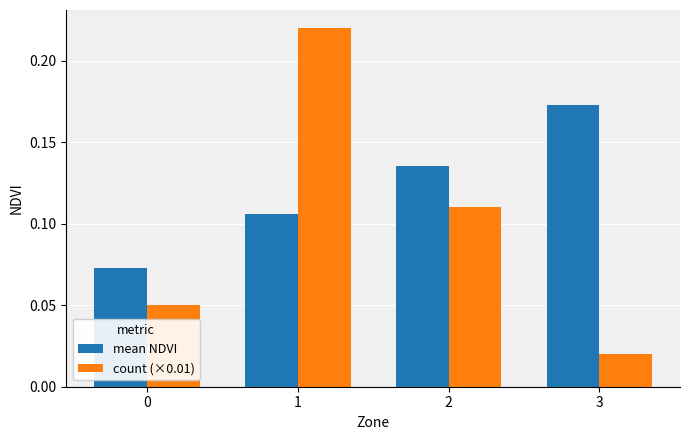

Rank the series at 2 from highest to lowest value.

mean NDVI, count (×0.01)